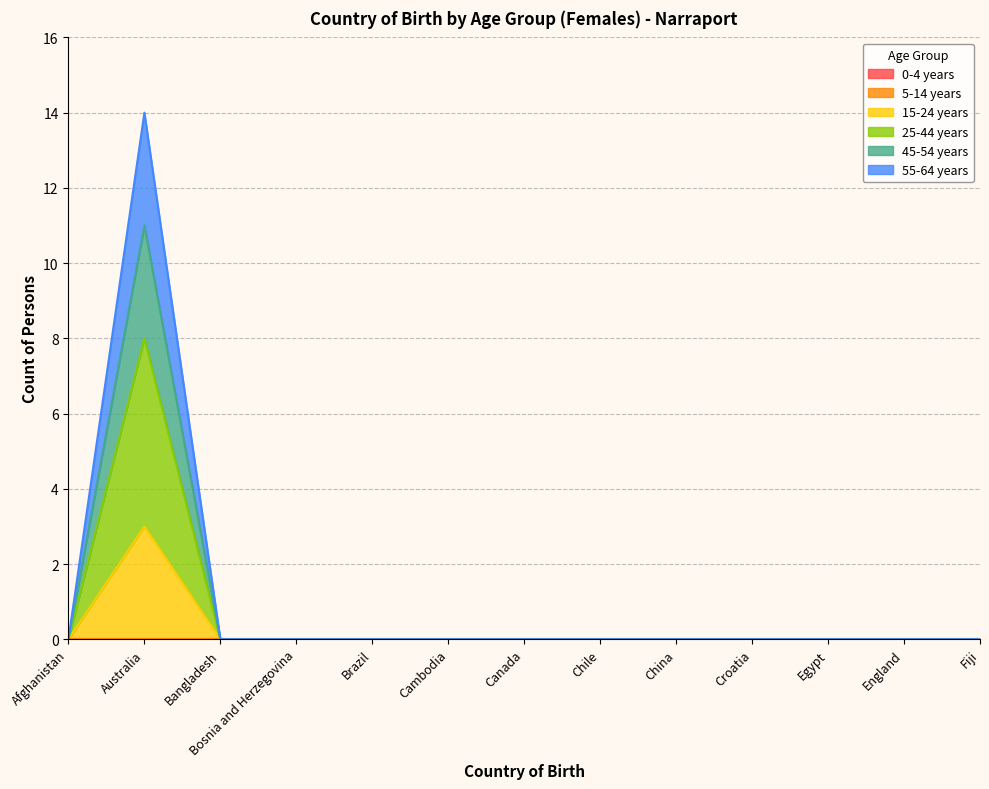

How many interior local peaks does the 25-44 years series have?

1